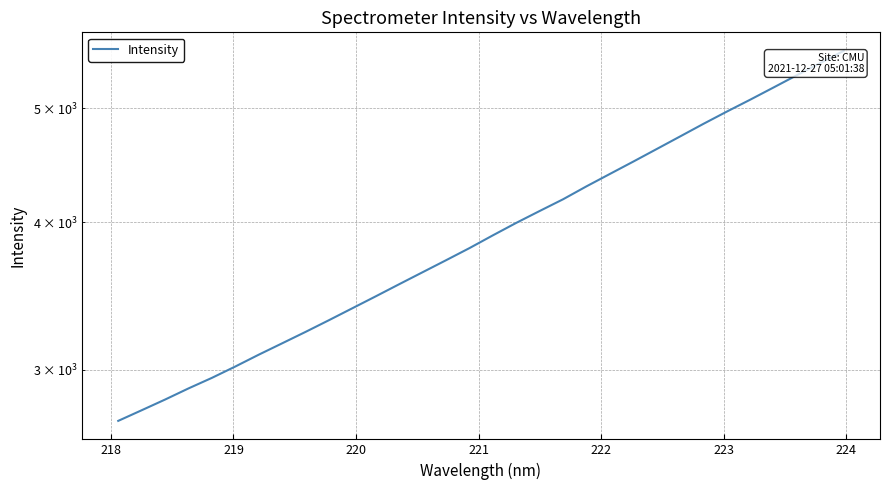

What is the sum of all values?

126700.7